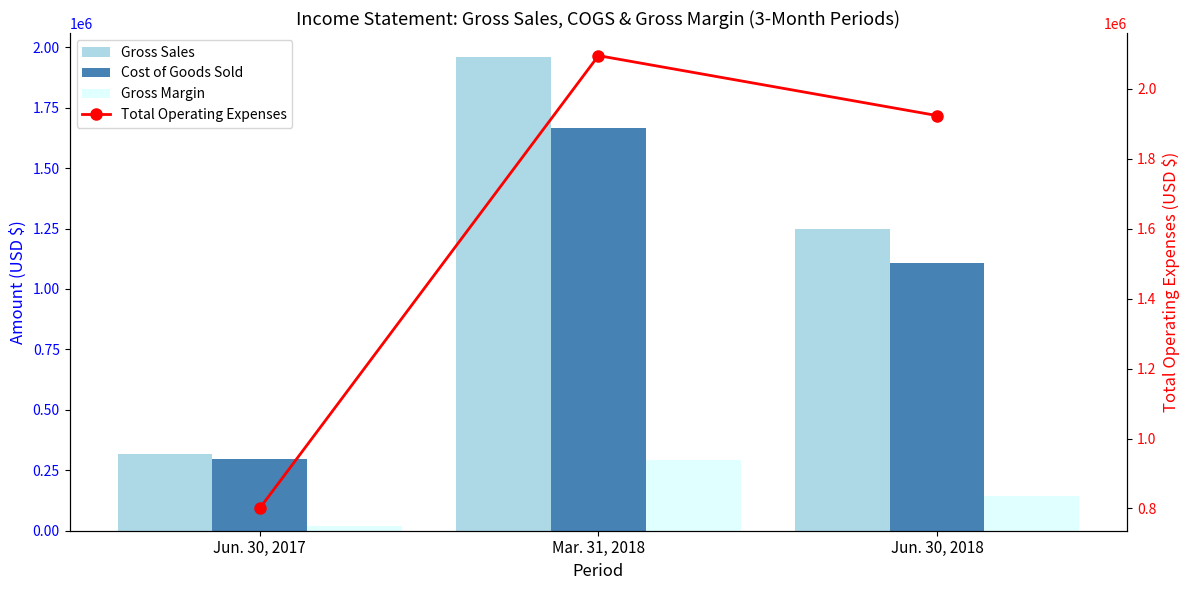

Is it true that Gross Sales equals 1250028 at Jun. 30, 2018?

True